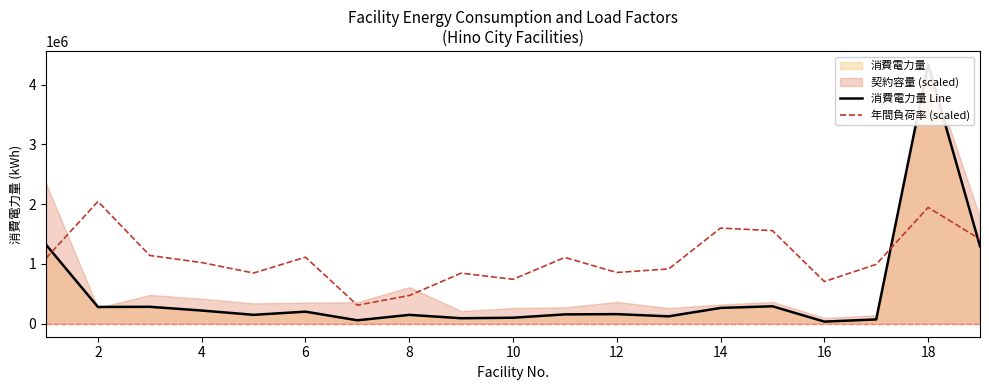

What is the lowest value of the 年間負荷率 (scaled) series?

310304.8